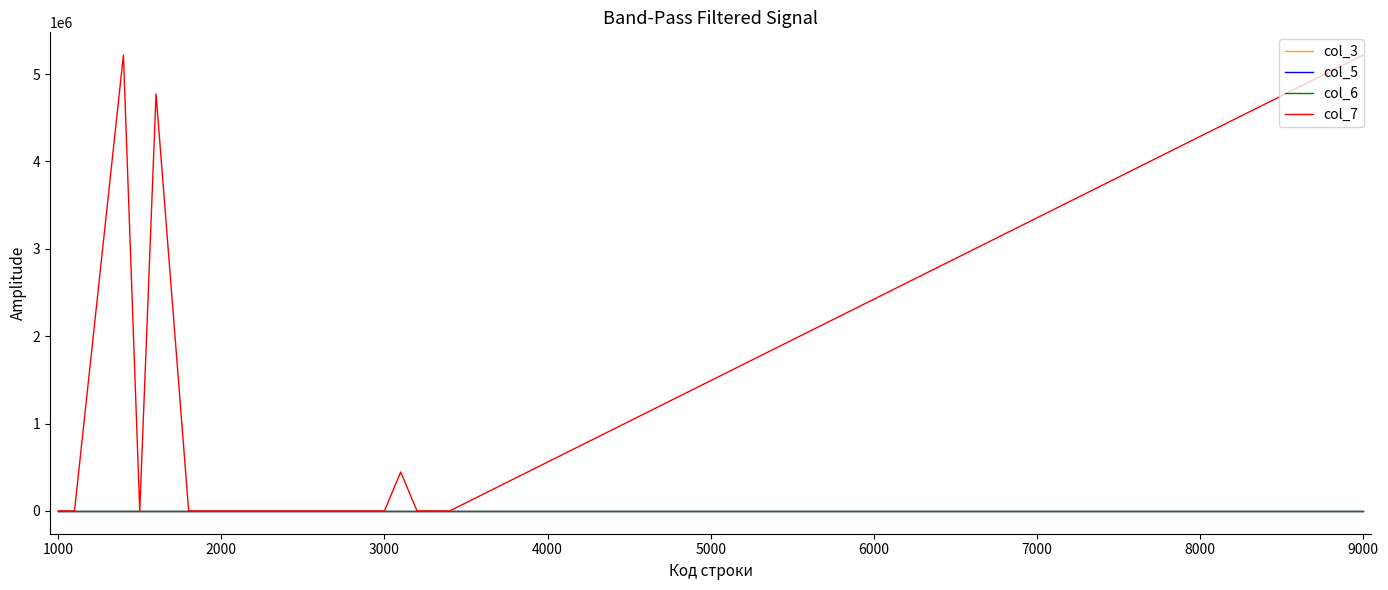

Is this an area chart (filled region under the line)?

No